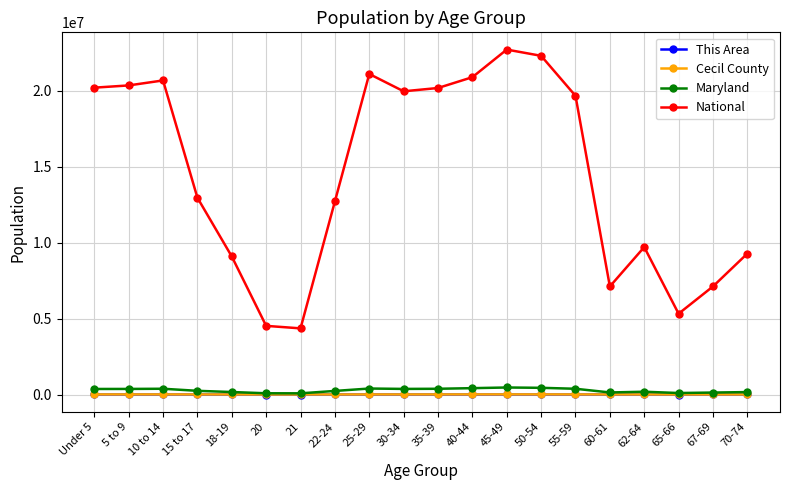

What is the spread (max minus min) of values at Under 5?

20199347